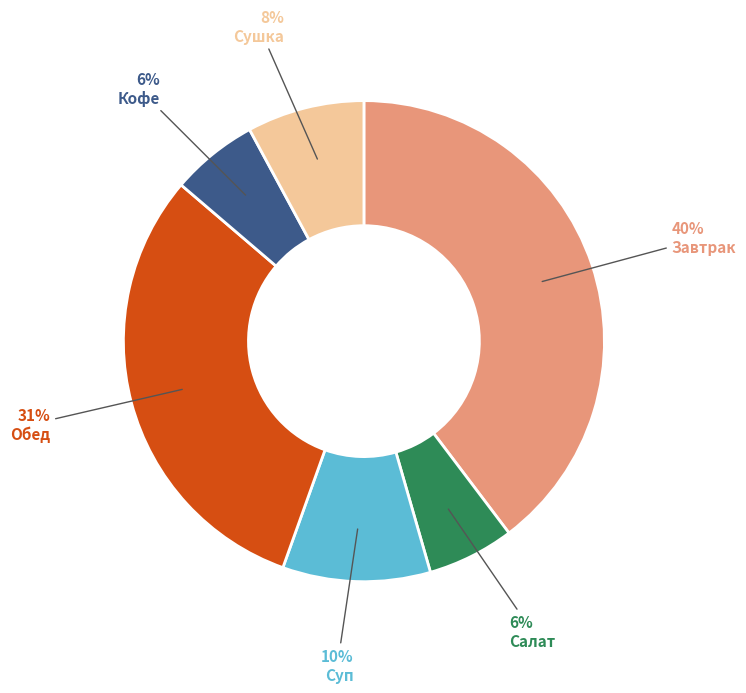

Does Обед represent more than half of the total?

No